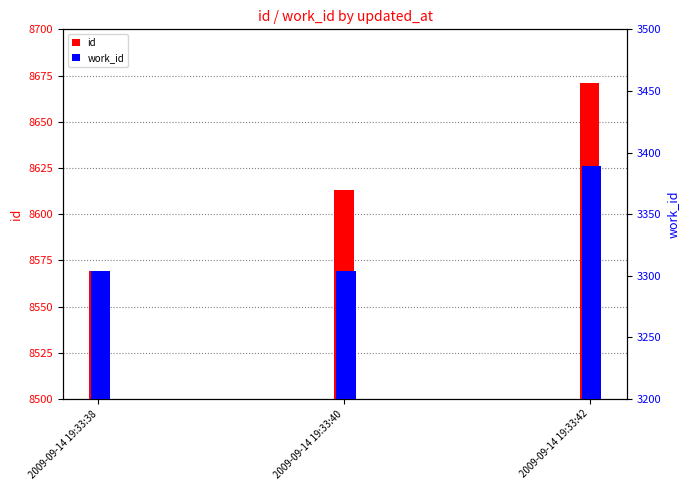

Rank the series by their average value, from lowest to highest.

work_id, id